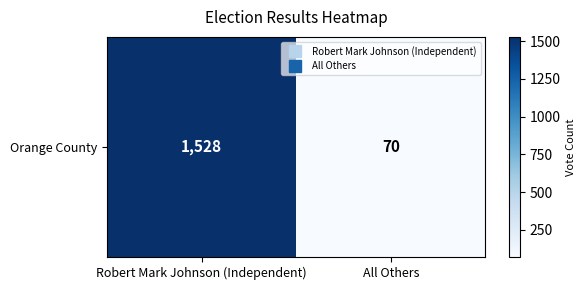

How many data points are less than 1528?

1